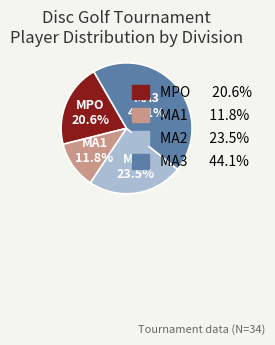

How many slices are in this pie chart?

4